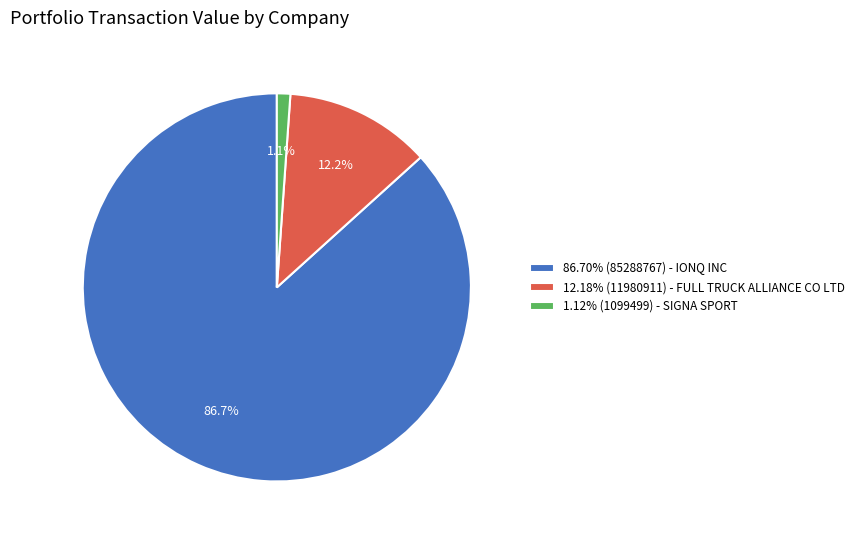

Does any single category account for the majority?

Yes